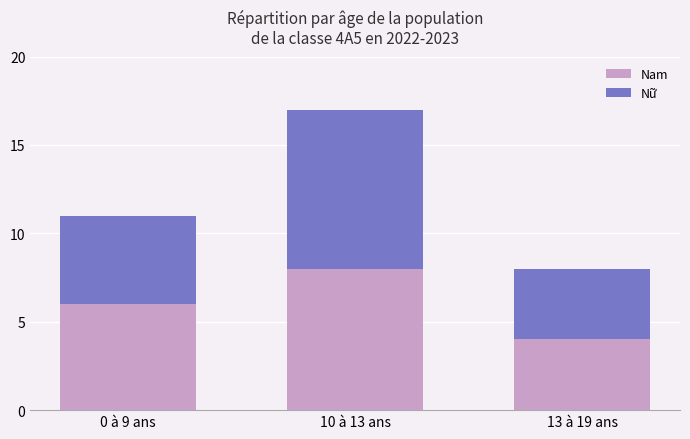

The value of Nam at 0 à 9 ans is 11. True or false?

False